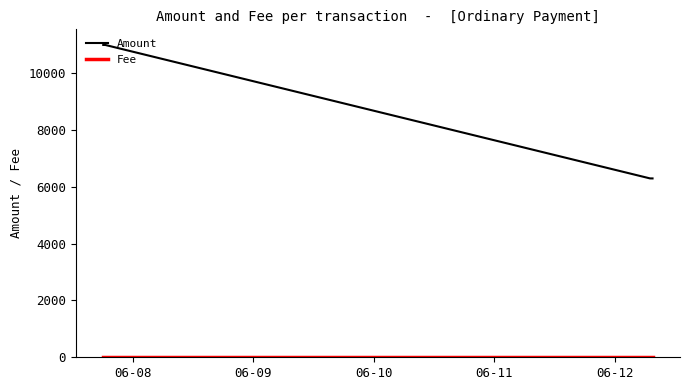

At how many categories does at least one series exceed 4207?

4